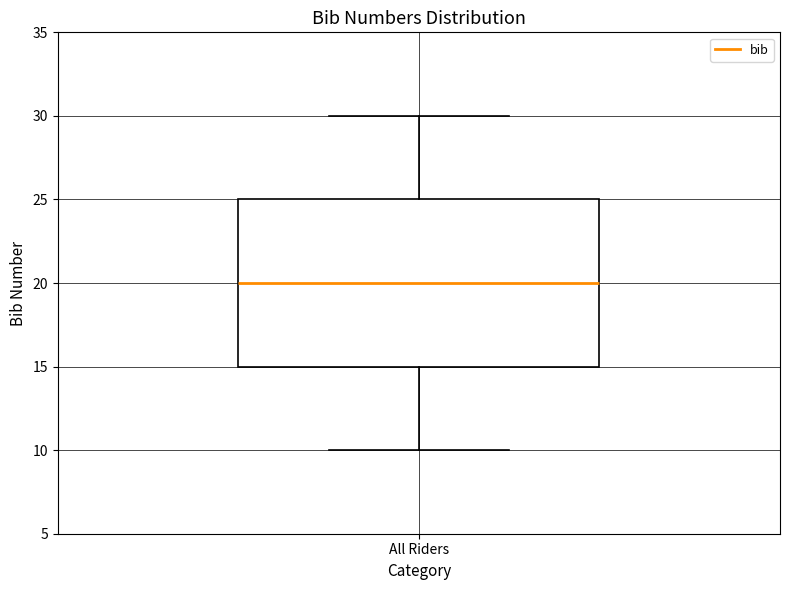

Read this box plot against the y-axis: the position of the median line, the range covered by the box, and the ends of both whiskers. The values are not printed on the chart, so give them approximately, as read against the axis.

median 20, box 15 to 25, whiskers 10 to 30